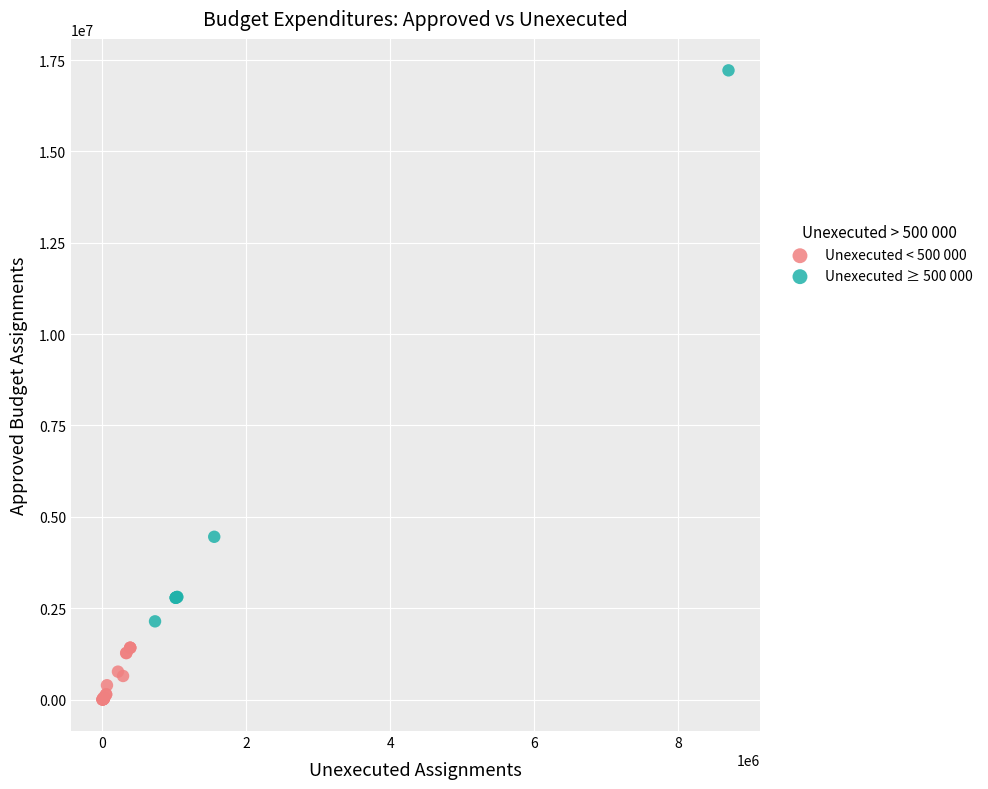

Which series reaches the minimum Y coordinate?

Unexecuted < 500 000